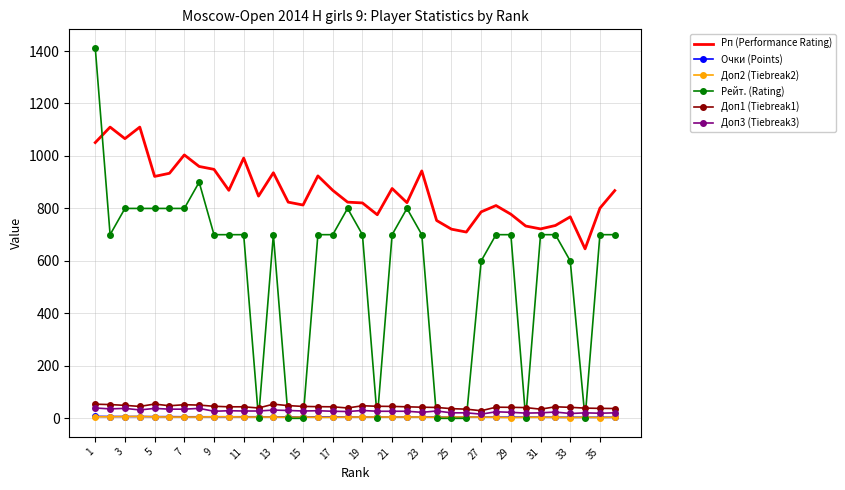

Which series has the widest spread of values?

Рейт. (Rating)